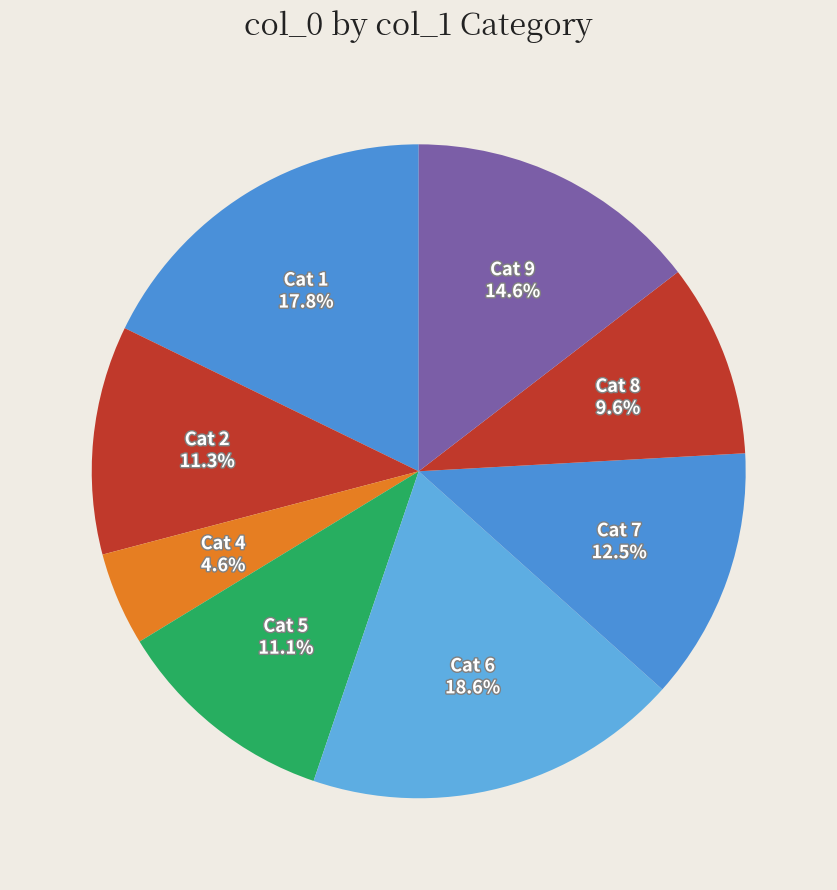

What is the ratio of the value at Cat 6 to the value at Cat 1?

1.0